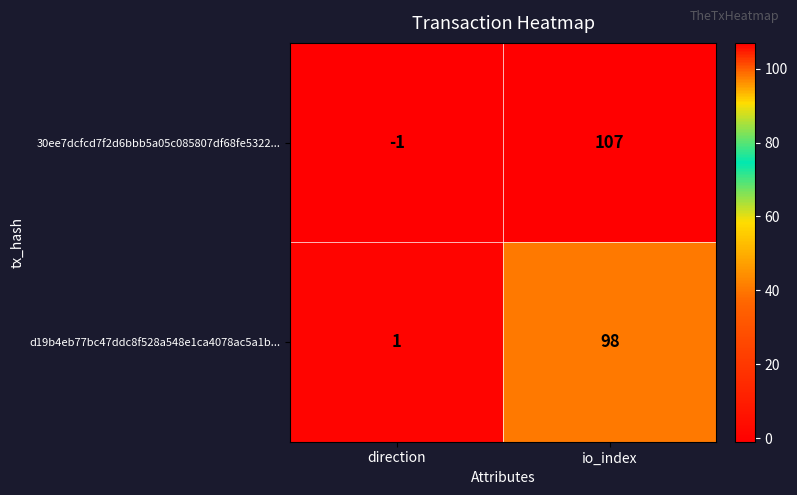

Reading left to right, extract all data points from this chart.

30ee7dcfcd7f2d6bbb5a05c085807df68fe5322...: -1	107
d19b4eb77bc47ddc8f528a548e1ca4078ac5a1b...: 1	98